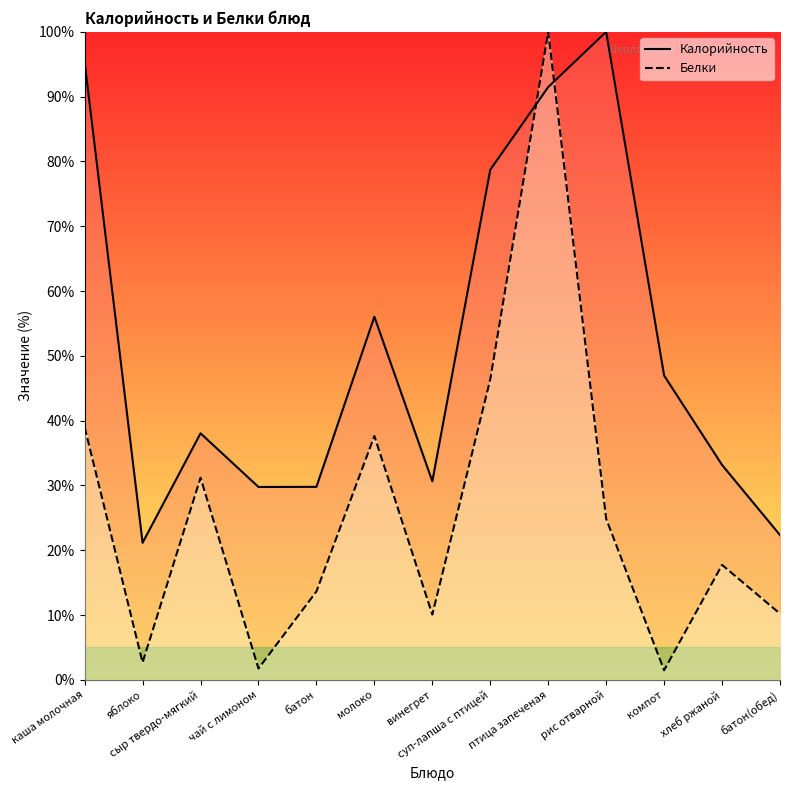

Reading left to right, what are all the values shown in this chart?

Калорийность: каша молочная=95.3	яблоко=21.2	сыр твердо-мягкий=38.0	чай с лимоном=29.8	батон=29.8	молоко=56.0	винегрет=30.6	суп-лапша с птицей=78.7	птица запеченая=91.5	рис отварной=100.0	компот=47.0	хлеб ржаной=33.2	батон(обед)=22.3
Белки: каша молочная=39.0	яблоко=2.7	сыр твердо-мягкий=31.2	чай с лимоном=1.7	батон=13.6	молоко=37.6	винегрет=10.1	суп-лапша с птицей=46.4	птица запеченая=100.0	рис отварной=24.9	компот=1.5	хлеб ржаной=17.7	батон(обед)=10.2